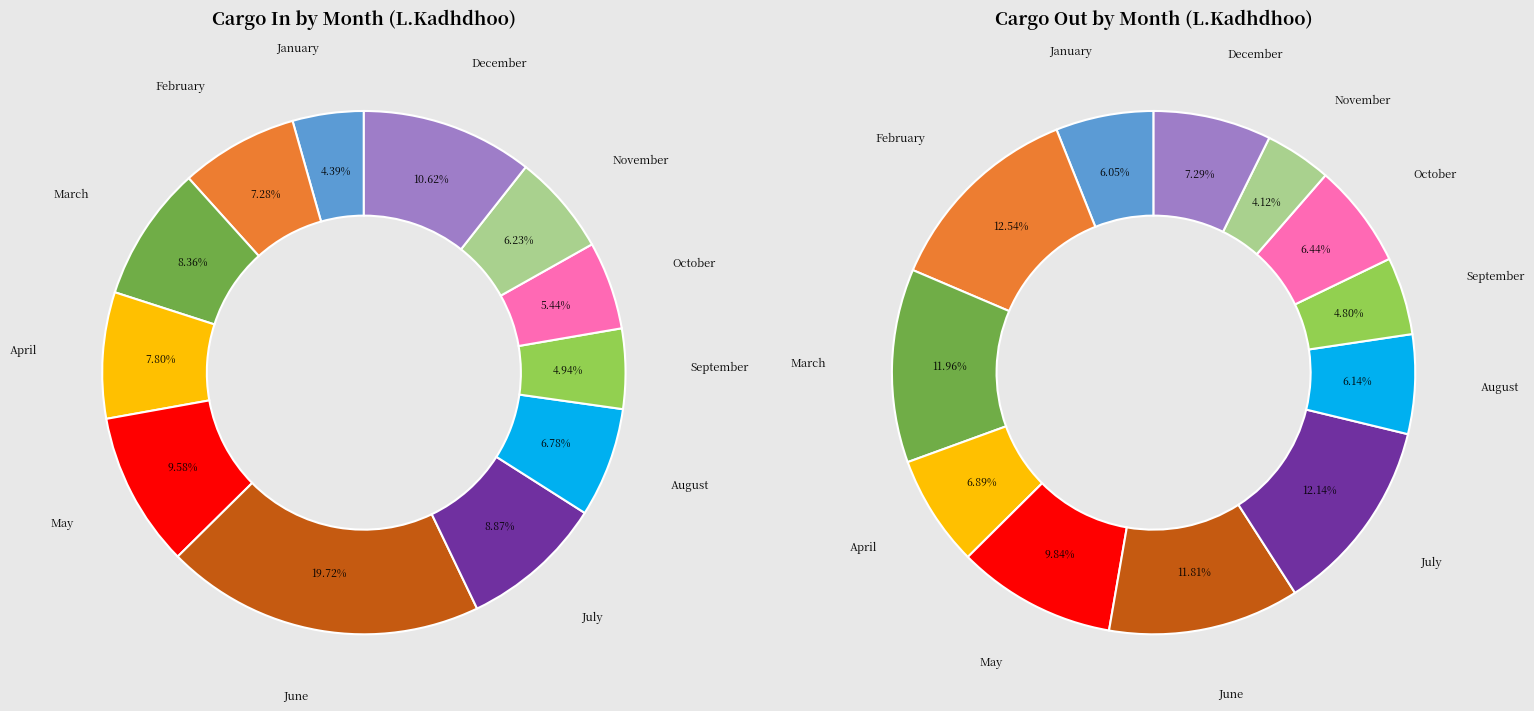

Combined, do June and February account for over 50%?

No